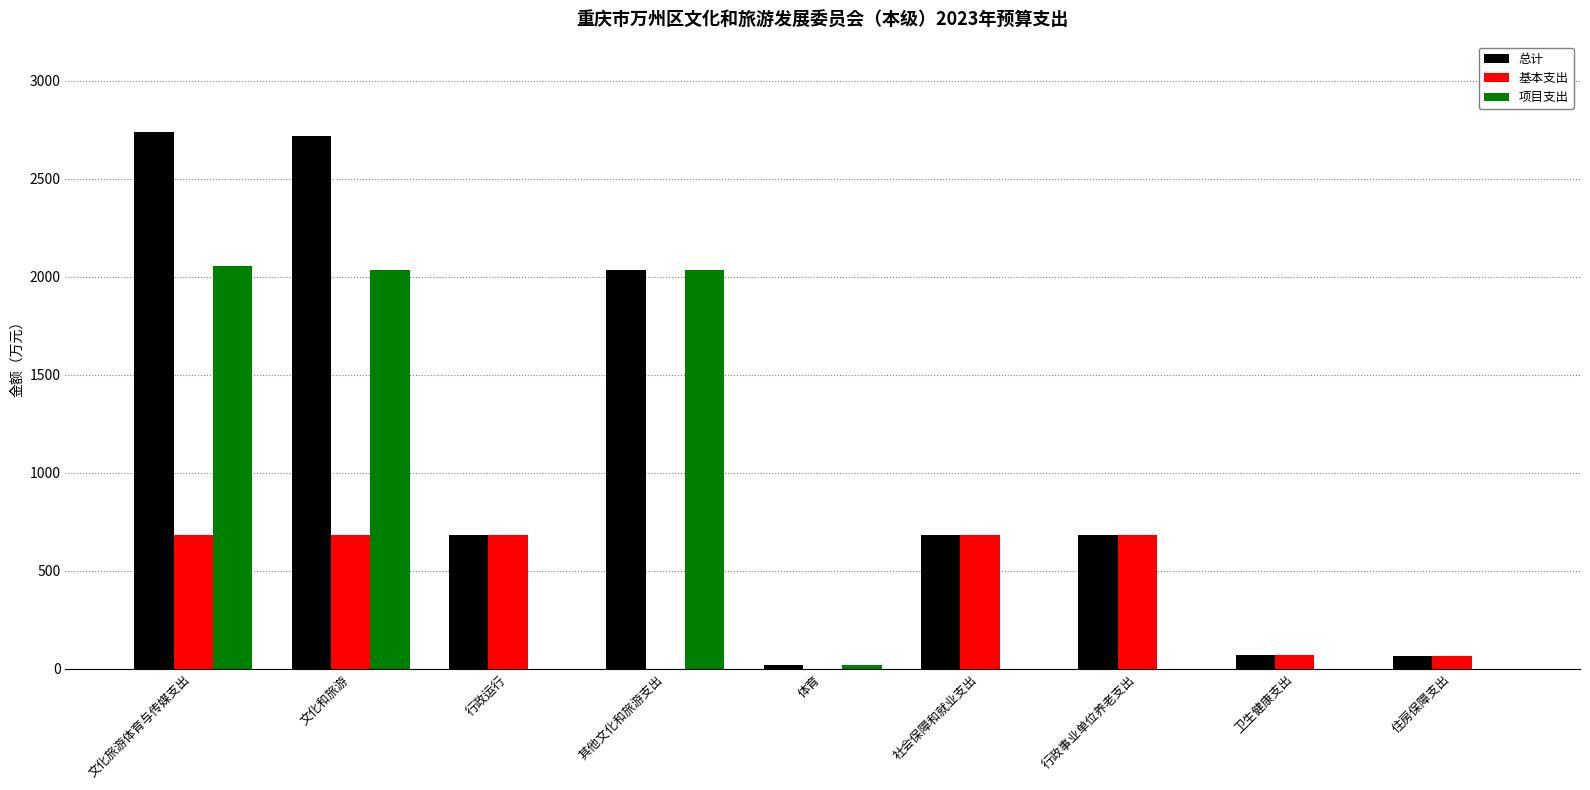

What is the sum of the 基本支出 values at 行政事业单位养老支出 and 行政运行?

1366.8